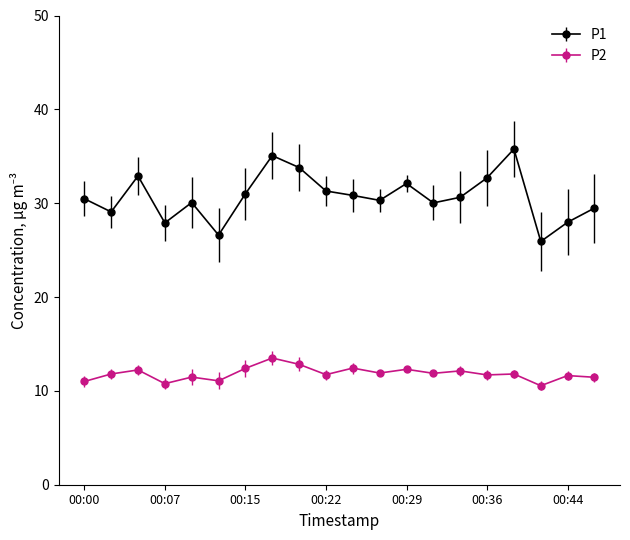

What is the smallest value displayed?

10.6